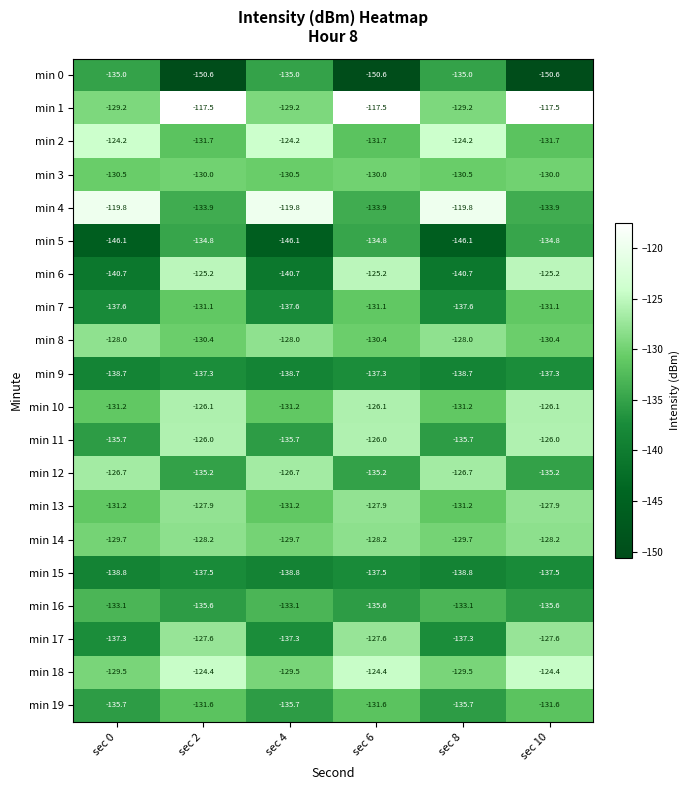

What is the difference between the maximum and minimum values in the min 17 series?

9.7